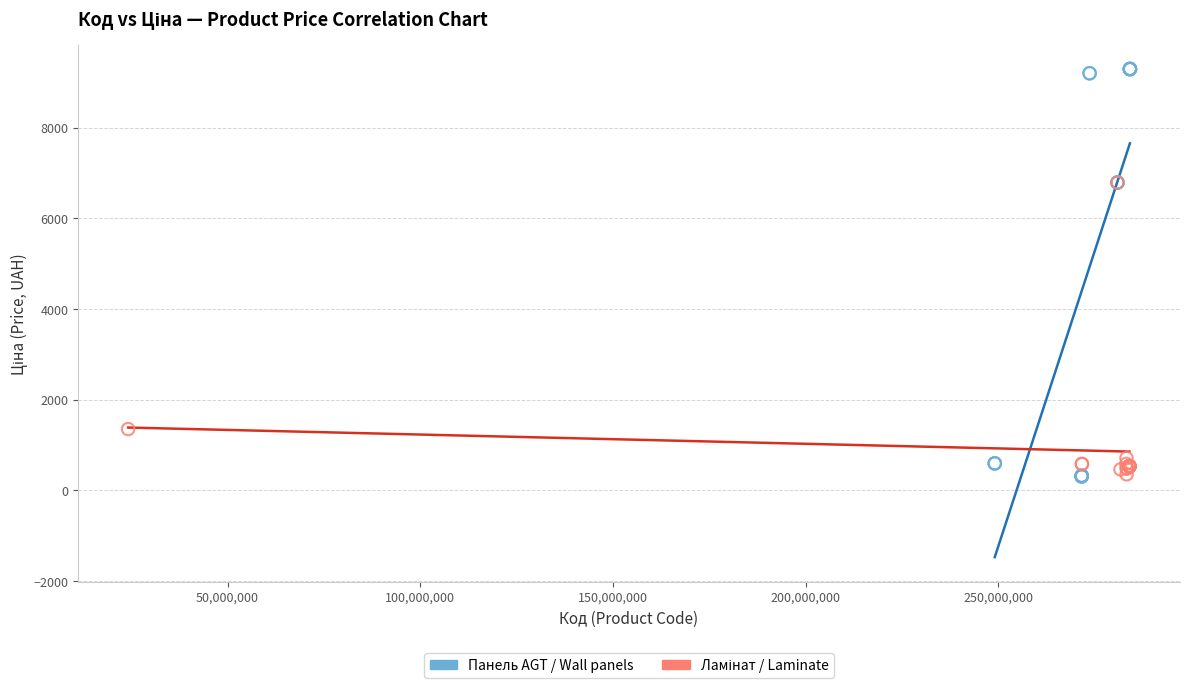

Which series has the largest Y range (max minus min)?

Панель AGT / Wall panels